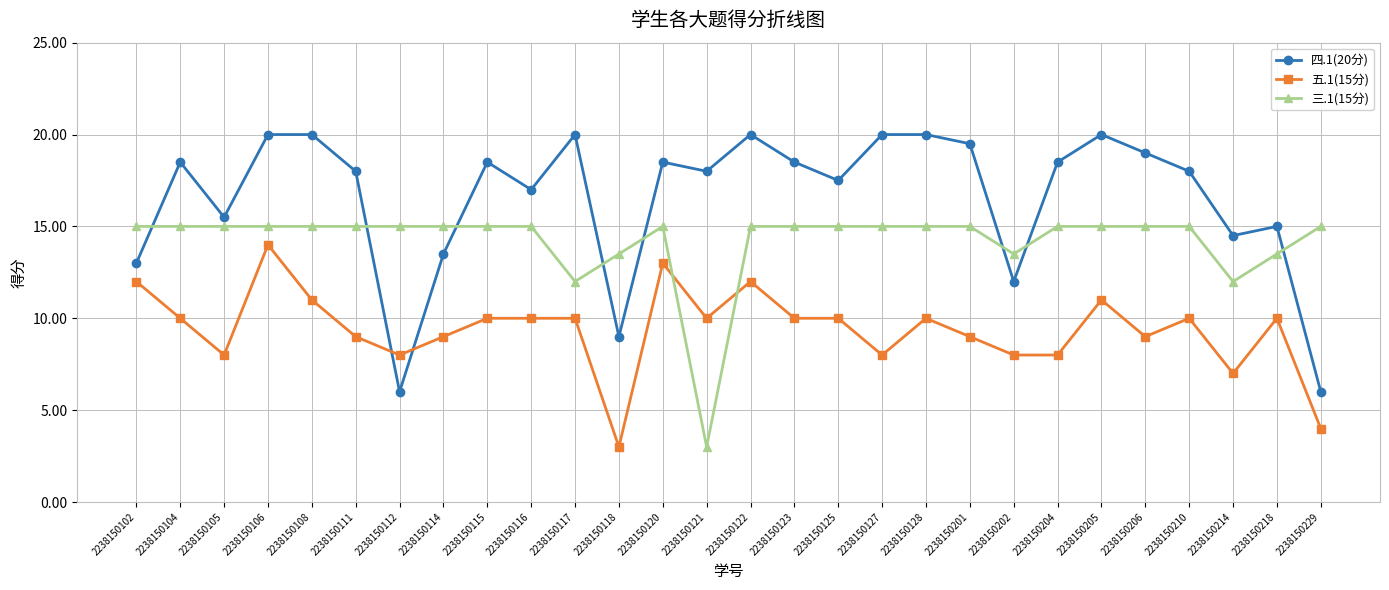

Reading left to right, transcribe all the data shown in this chart.

四.1(20分): 13.0	18.5	15.5	20.0	20.0	18.0	6.0	13.5	18.5	17.0	20.0	9.0	18.5	18.0	20.0	18.5	17.5	20.0	20.0	19.5	12.0	18.5	20.0	19.0	18.0	14.5	15.0	6.0
五.1(15分): 12.0	10.0	8.0	14.0	11.0	9.0	8.0	9.0	10.0	10.0	10.0	3.0	13.0	10.0	12.0	10.0	10.0	8.0	10.0	9.0	8.0	8.0	11.0	9.0	10.0	7.0	10.0	4.0
三.1(15分): 15.0	15.0	15.0	15.0	15.0	15.0	15.0	15.0	15.0	15.0	12.0	13.5	15.0	3.0	15.0	15.0	15.0	15.0	15.0	15.0	13.5	15.0	15.0	15.0	15.0	12.0	13.5	15.0